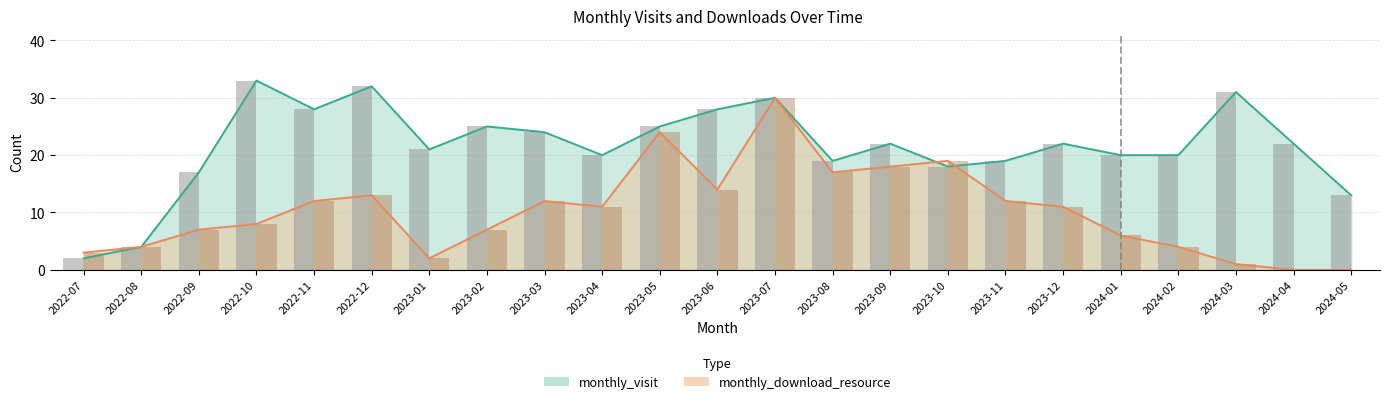

What are all the series names shown in the legend?

monthly_visit, monthly_download_resource